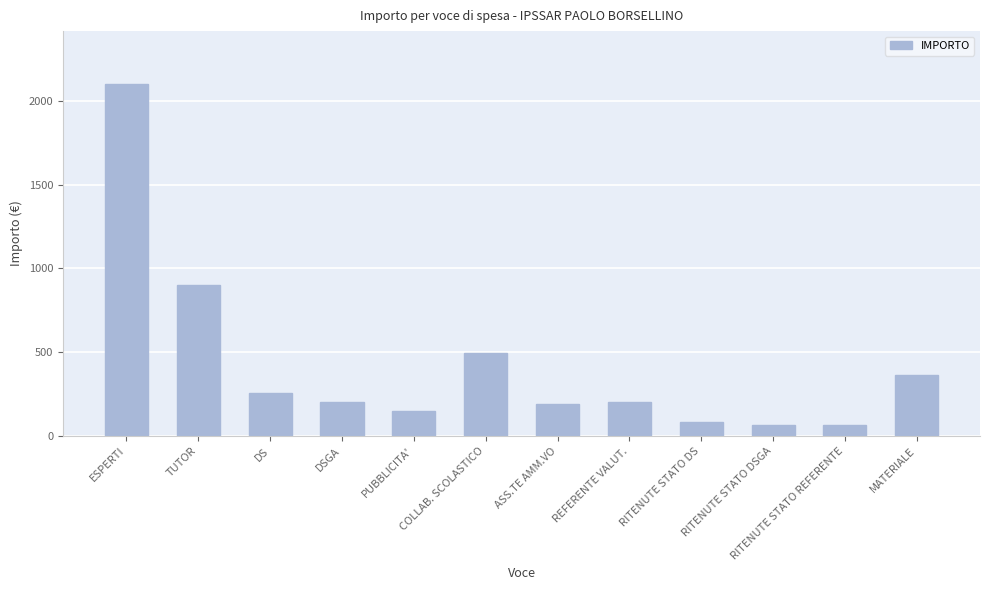

Count the number of categories in the chart.

12